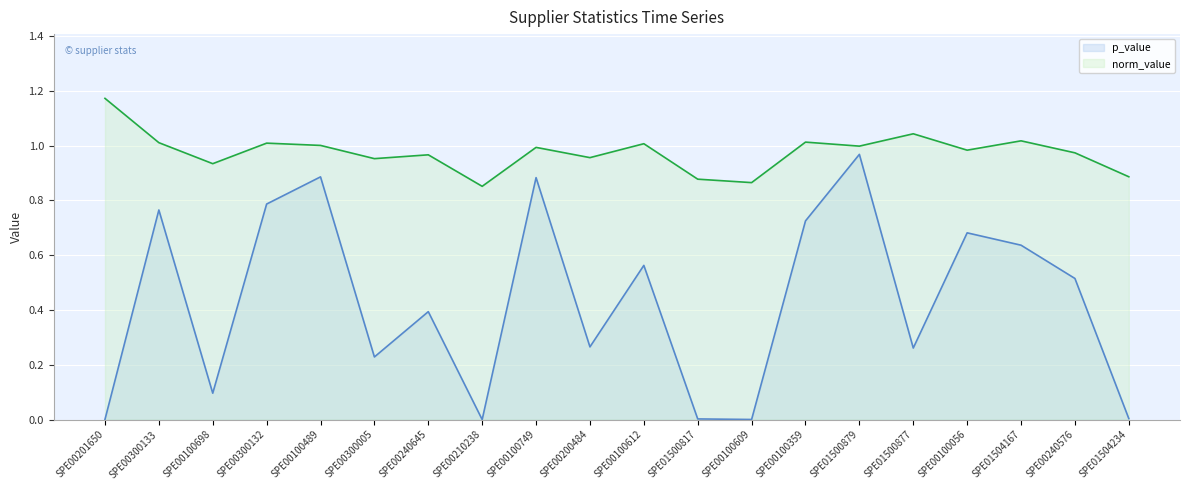

Reading left to right, extract all data points from this chart.

p_value: 0.0	0.8	0.1	0.8	0.9	0.2	0.4	0.0	0.9	0.3	0.6	0.0	0.0	0.7	1.0	0.3	0.7	0.6	0.5	0.0
norm_value: 1.2	1.0	0.9	1.0	1.0	1.0	1.0	0.9	1.0	1.0	1.0	0.9	0.9	1.0	1.0	1.0	1.0	1.0	1.0	0.9